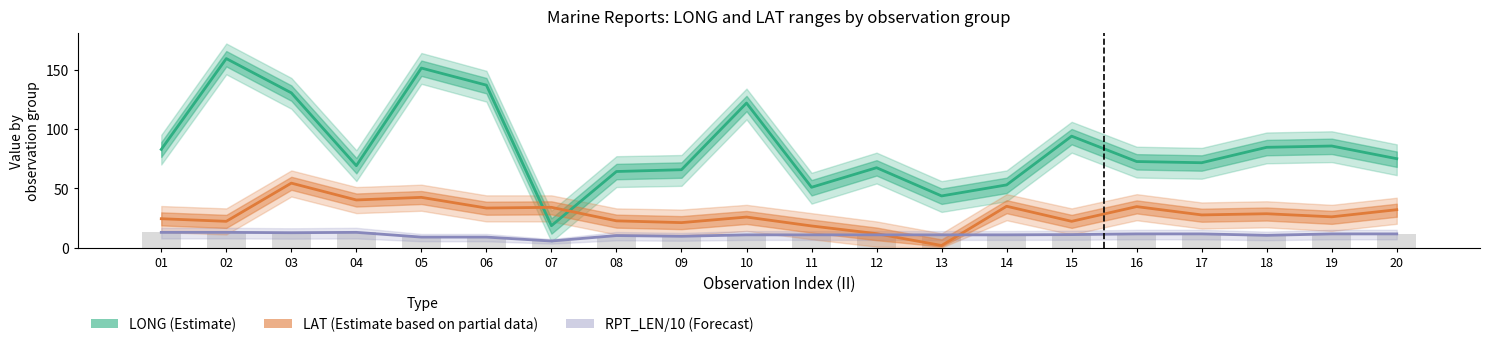

What is the value of the LAT (Partial Estimate) bar at the 6th from the left?

33.3